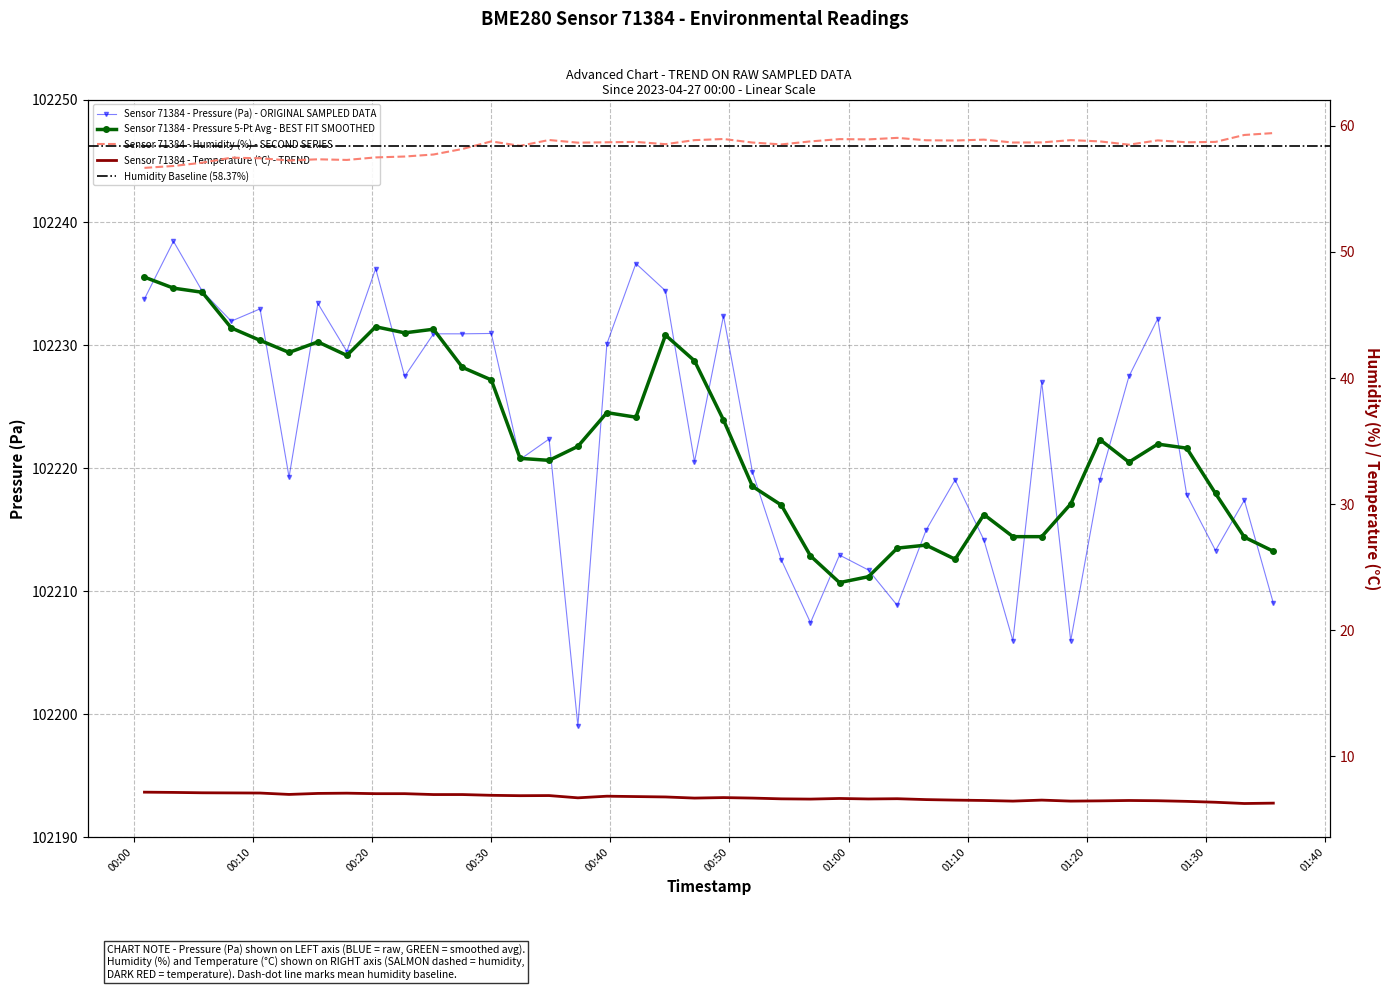

What is the difference between the highest and lowest values at 2023-04-27T00:30:01?

102224.1